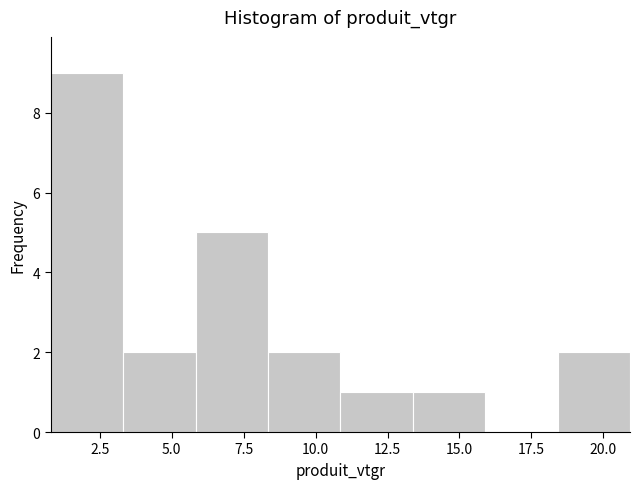

Reading left to right, transcribe this chart: for each bar, give the range it covers on the x-axis and its height. Neither the bar edges nor the heights are printed on the chart, so give them approximately, as read against the axes.

1.0 to 3.5: 9
3.5 to 6.0: 2
6.0 to 8.5: 5
8.5 to 11.0: 2
11.0 to 13.5: 1
13.5 to 16.0: 1
16.0 to 18.5: 0
18.5 to 21.0: 2